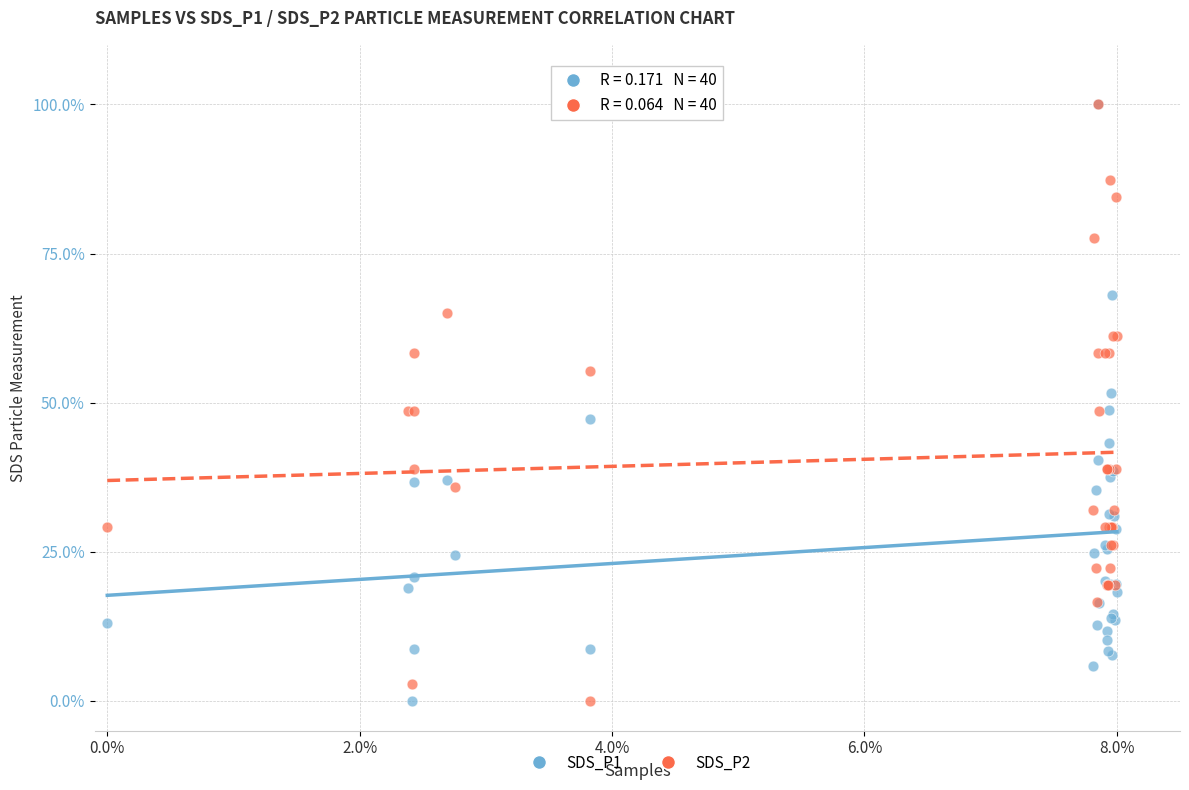

What are all the series names shown in the legend?

SDS_P1, SDS_P2